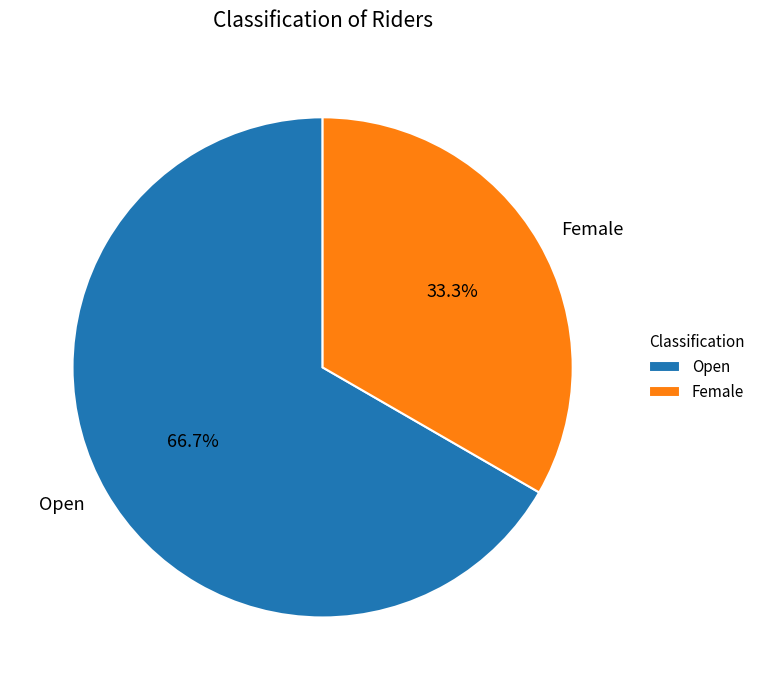

True or false: Female accounts for 19% of the total.

False